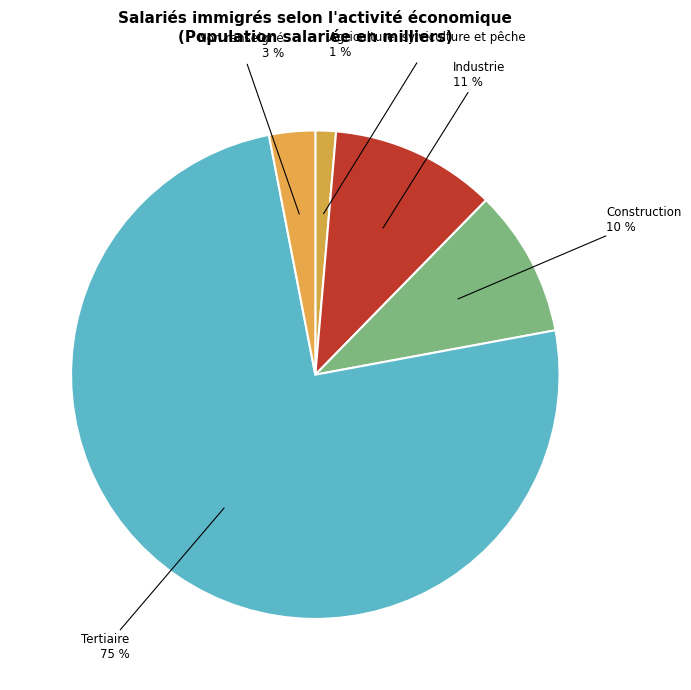

Which slice is the largest?

Tertiaire